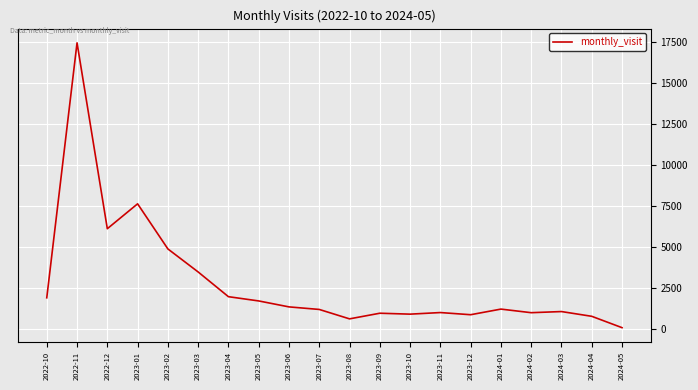

The value at 2022-10 is 940. True or false?

False